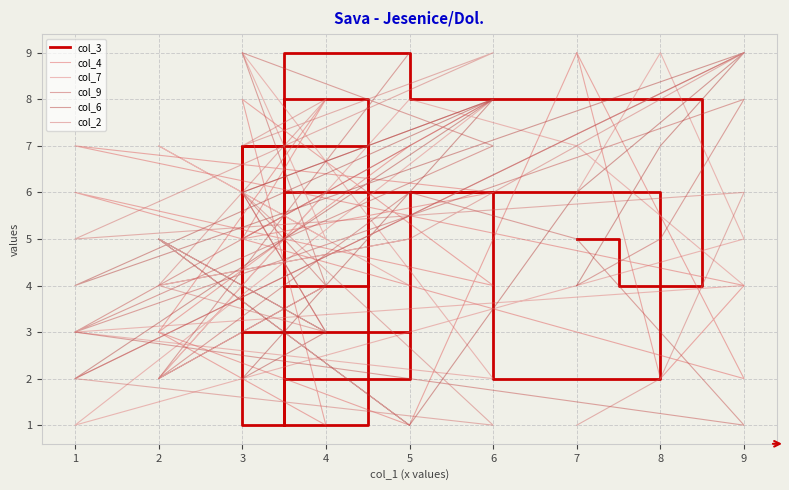

How many lines are shown in the chart?

6